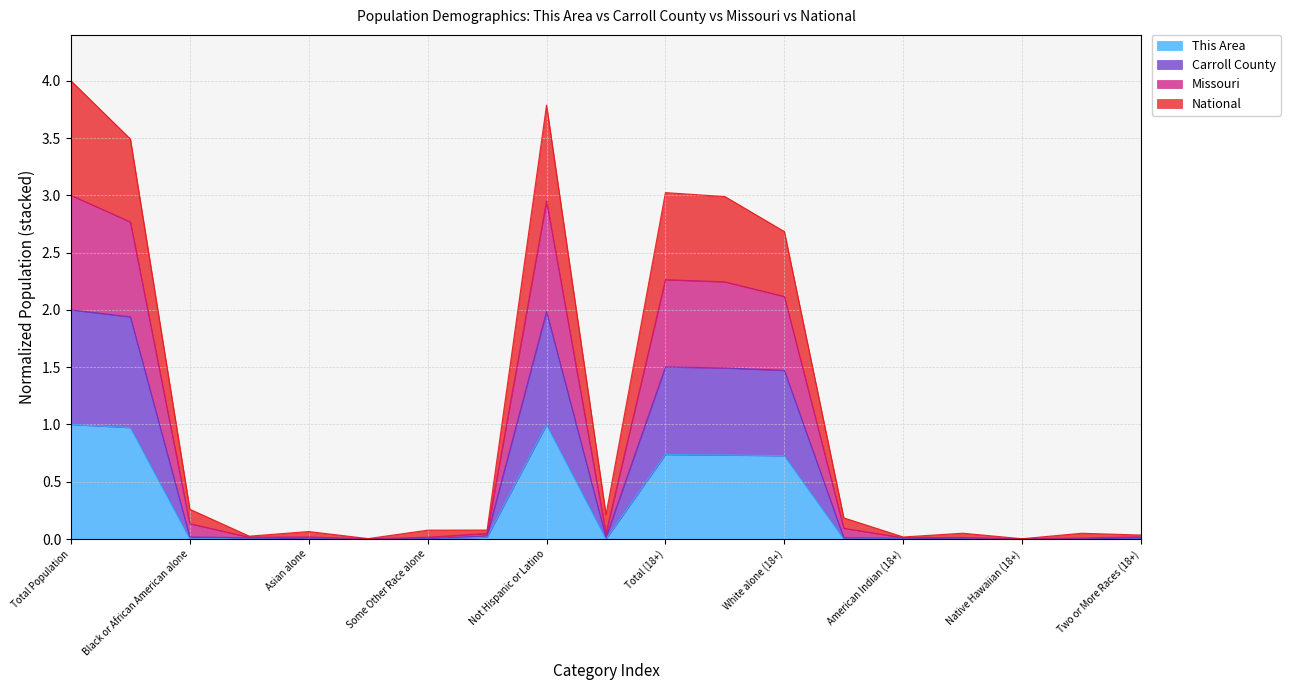

What is the maximum value for This Area?

1.0